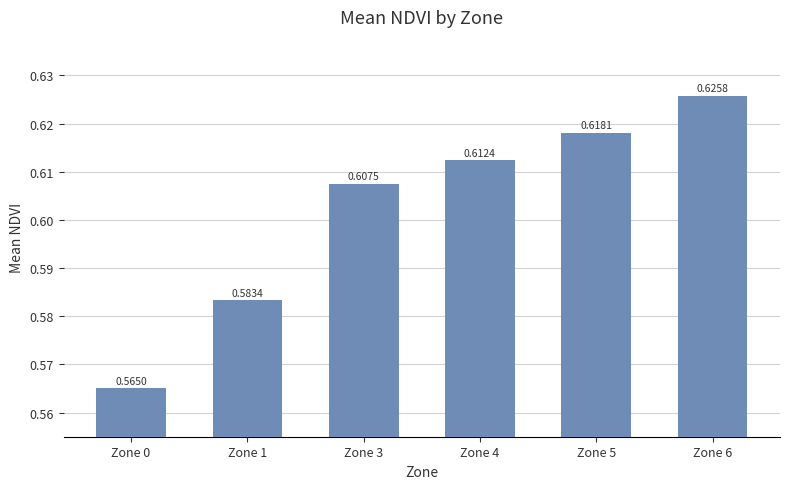

Which label corresponds to the smallest value in the chart?

Zone 0